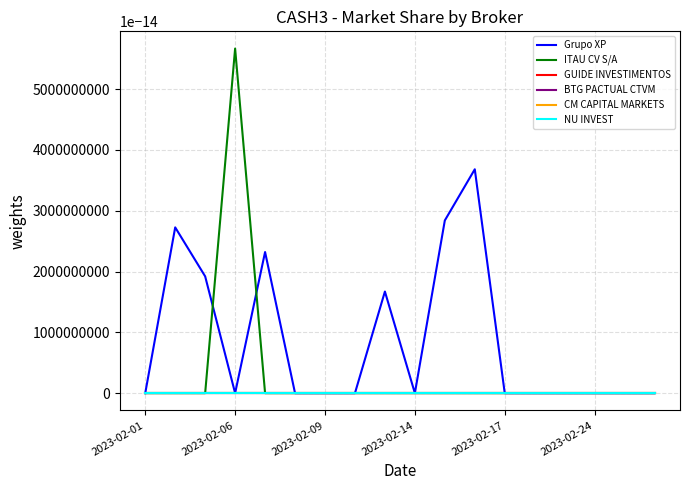

Is this an area chart (filled region under the line)?

No